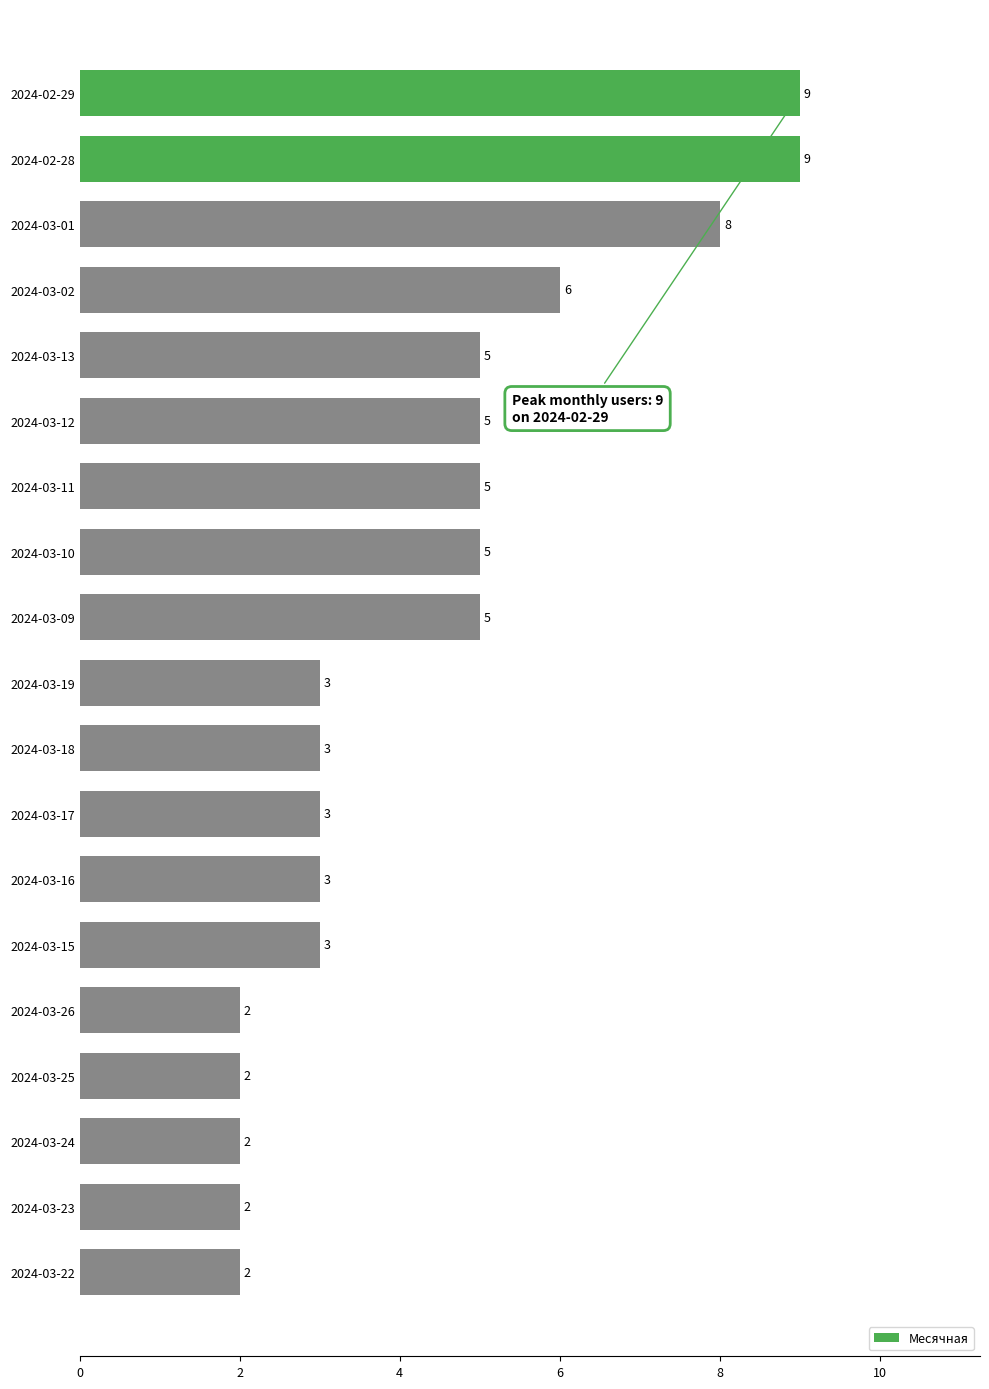

What is the greatest value displayed?

9